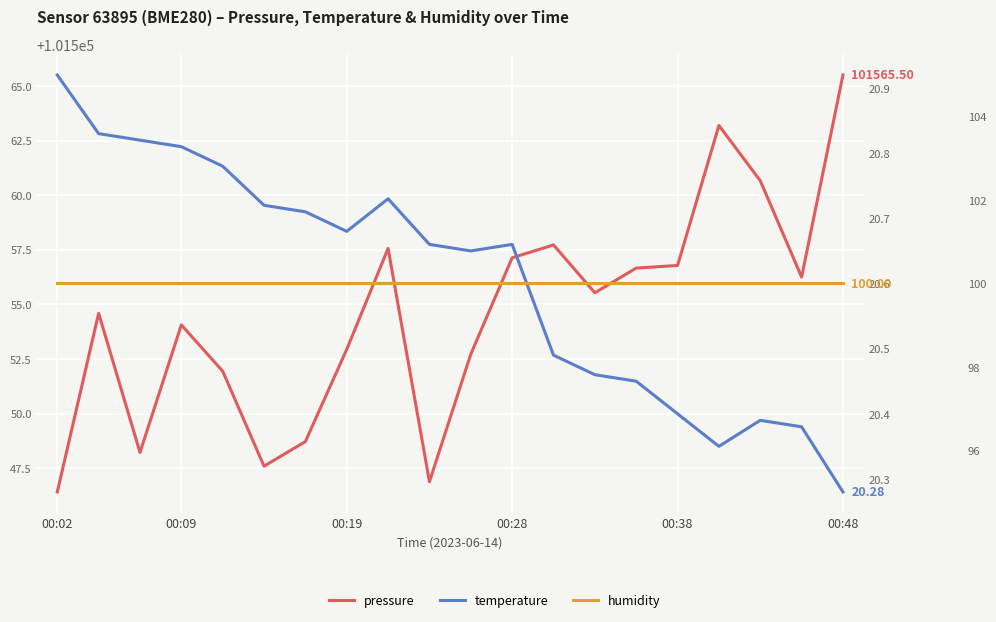

Which category has the lowest value in the humidity series?

00:02